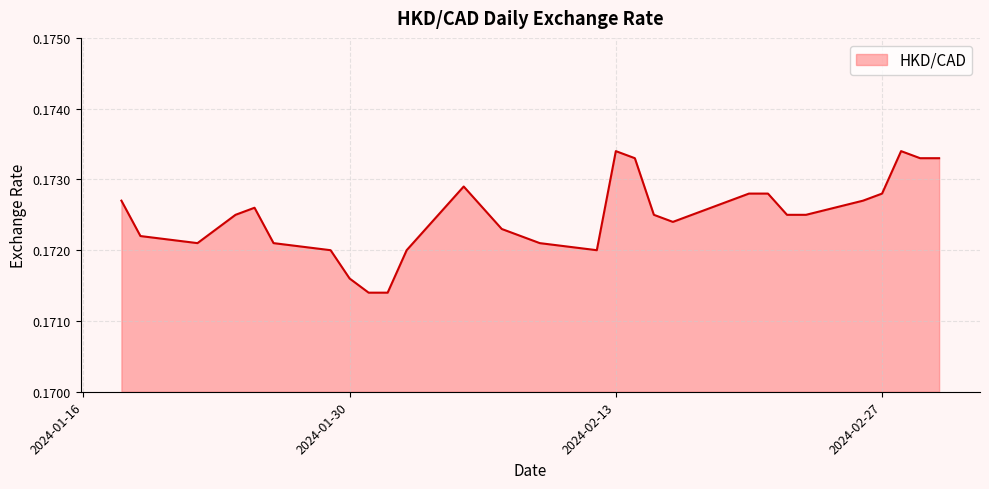

Does the chart display data point markers on the line(s)?

No